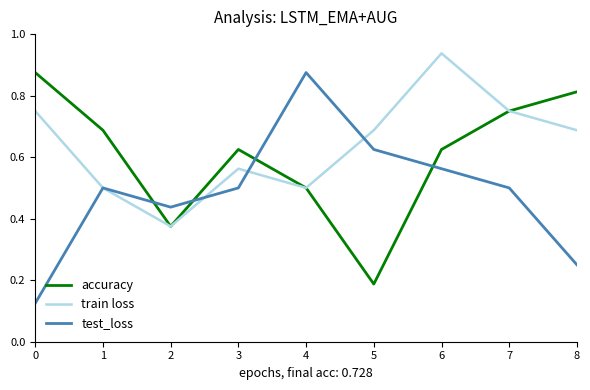

After their last crossing, which series has the higher values: test_loss or accuracy?

accuracy